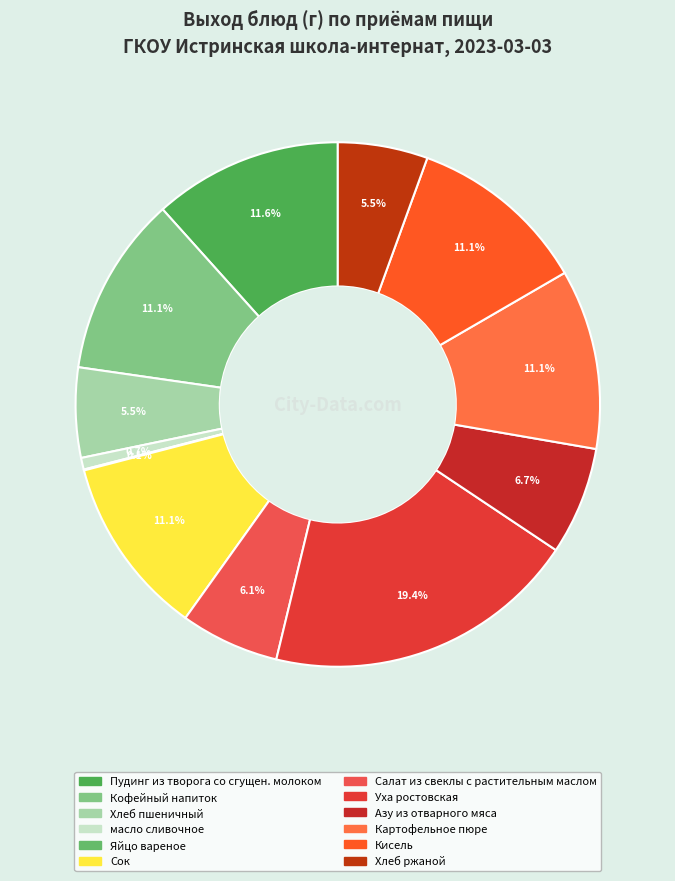

Which category has the biggest portion of the pie?

Уха ростовская